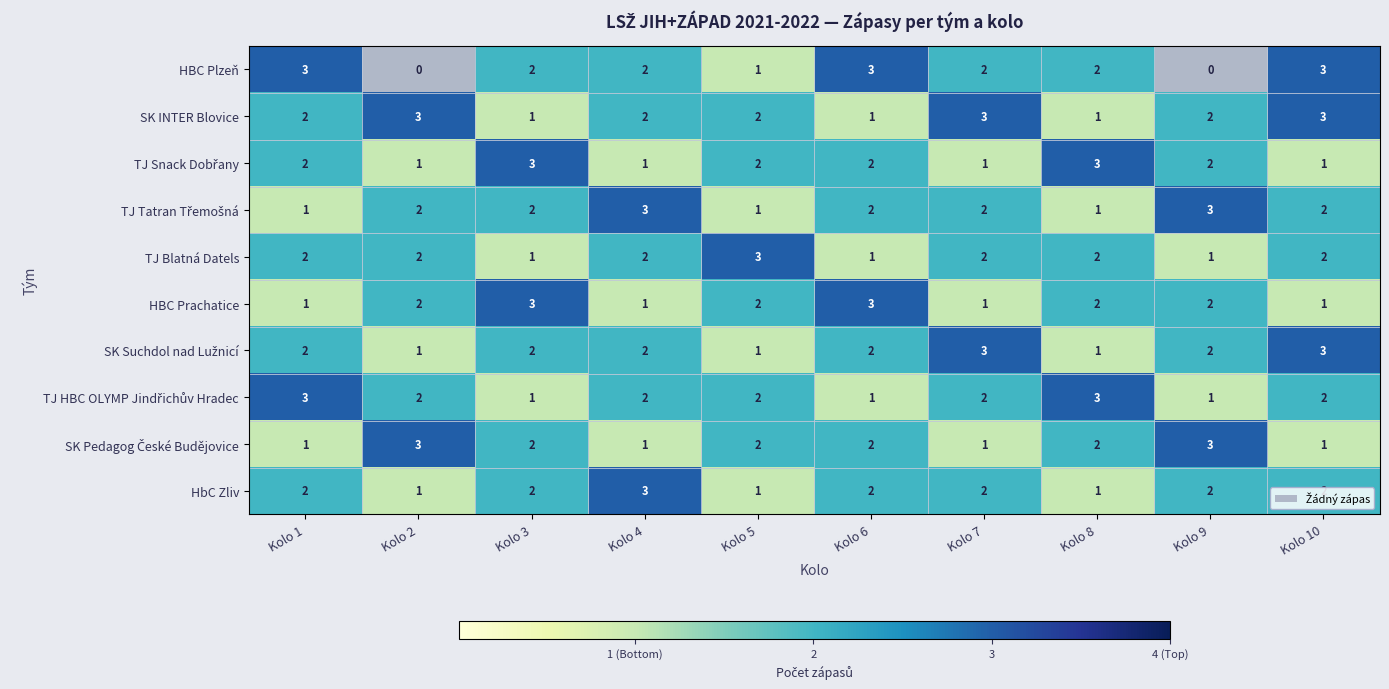

At which category is the sum across all series the highest?

Kolo 10